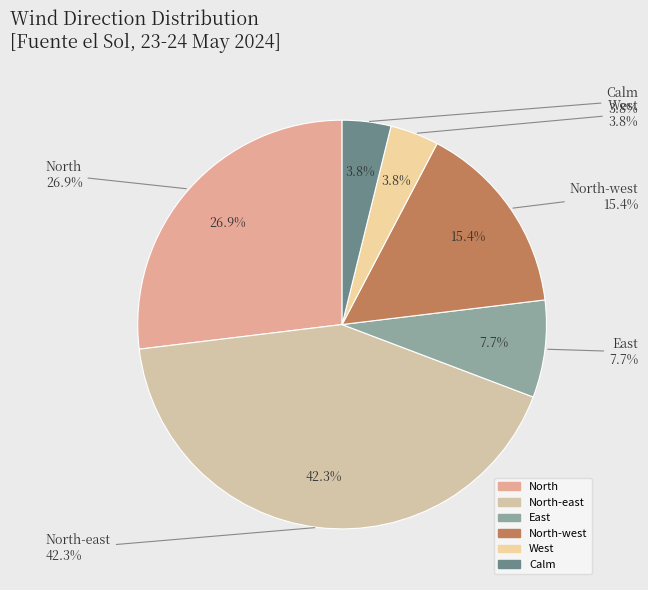

To the nearest percent, what is the difference between the largest and smallest slice percentages?

38%